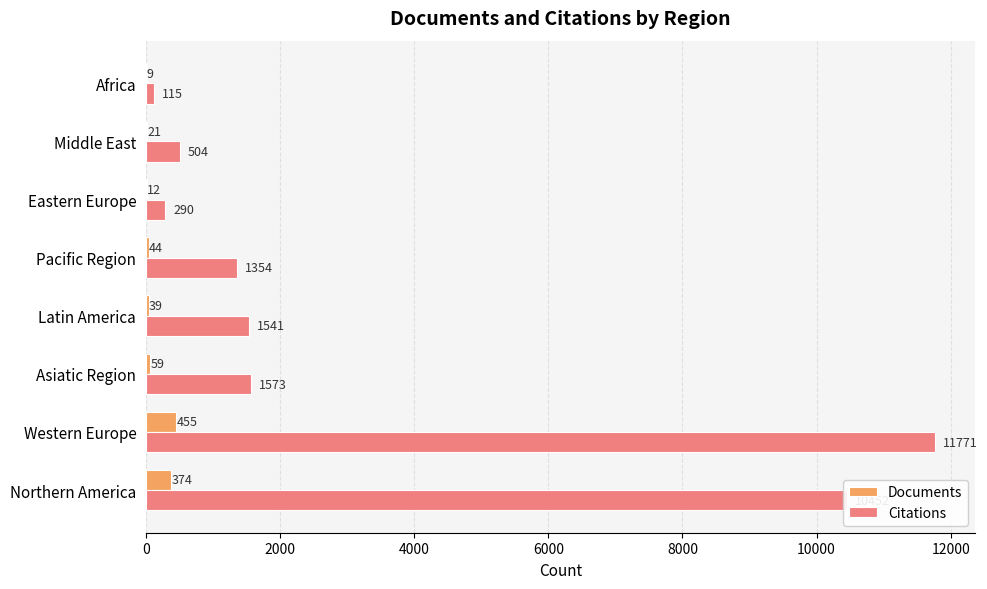

Count the number of categories in the chart.

8